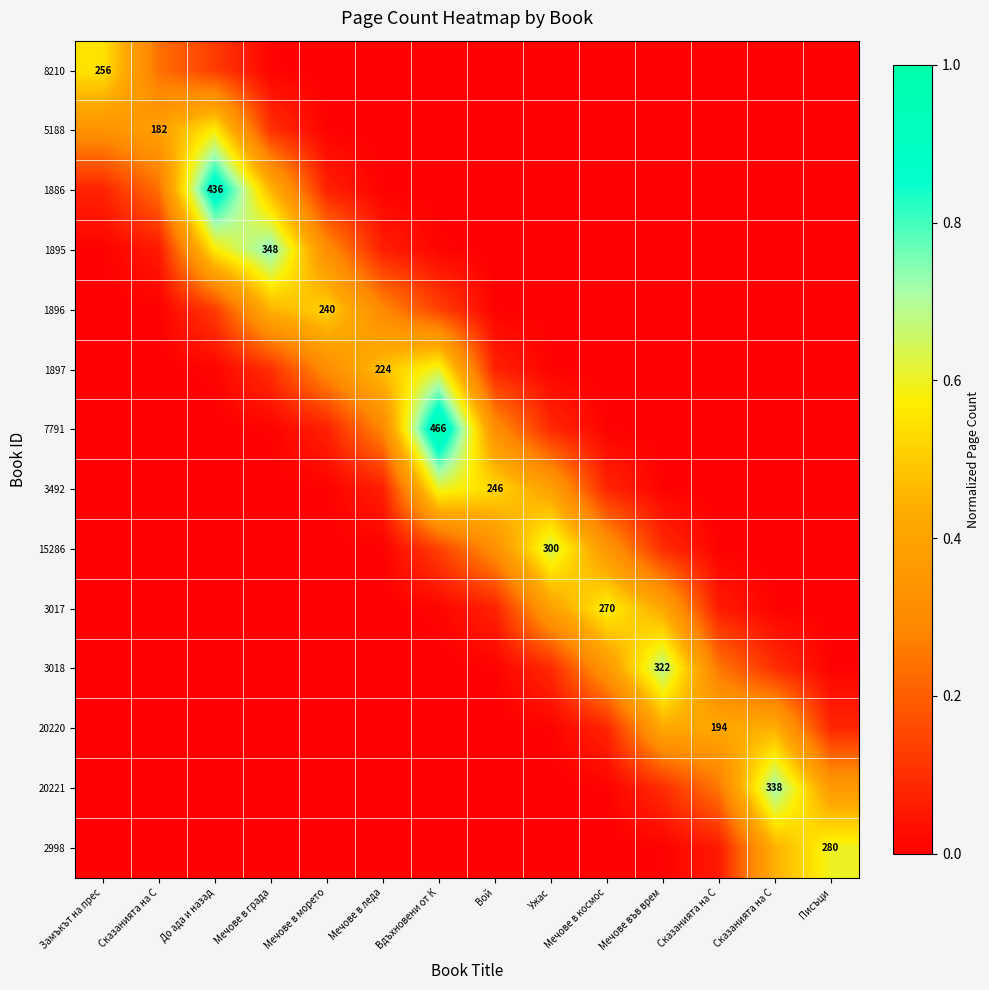

Where is 20220 nearest to the value 0?

Замъкът на прес